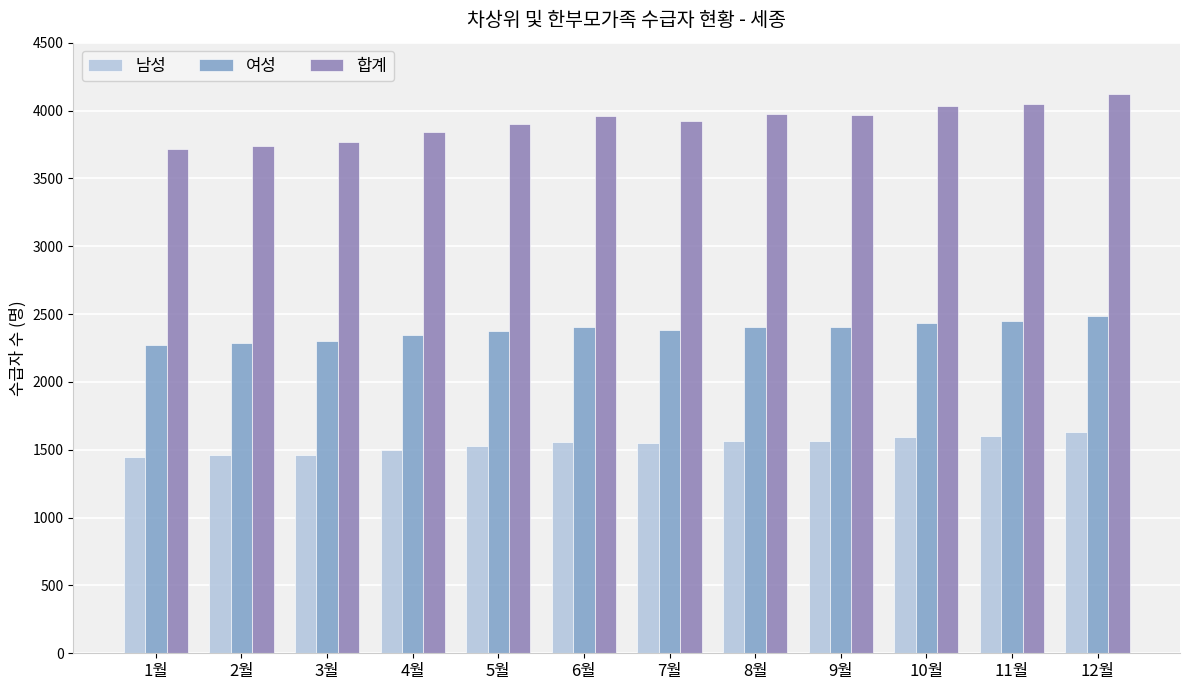

What is the label of the 4th bar from the left?

4월